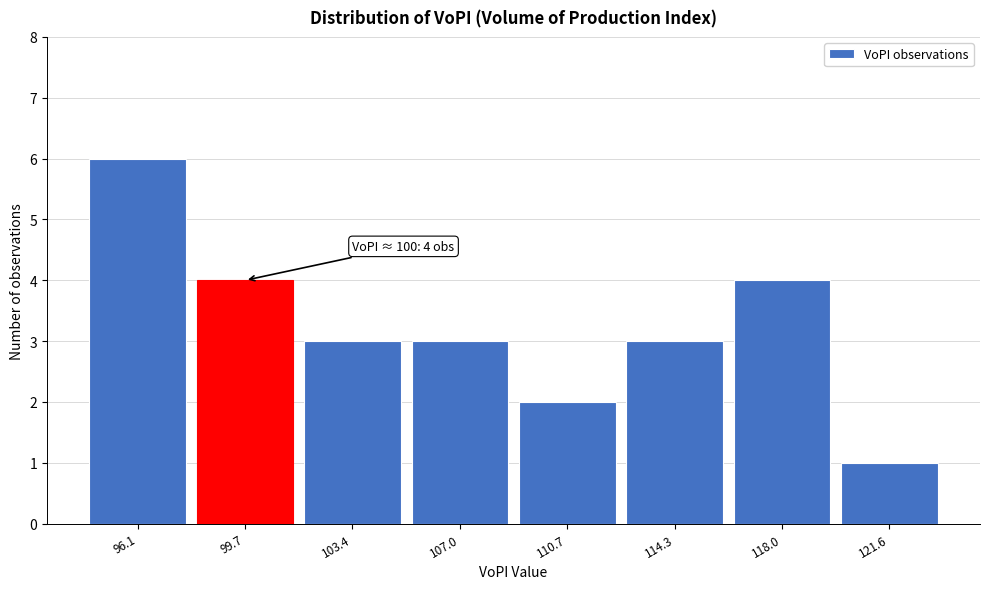

Reading left to right, what are all the values shown in this chart?

6	4	3	3	2	3	4	1